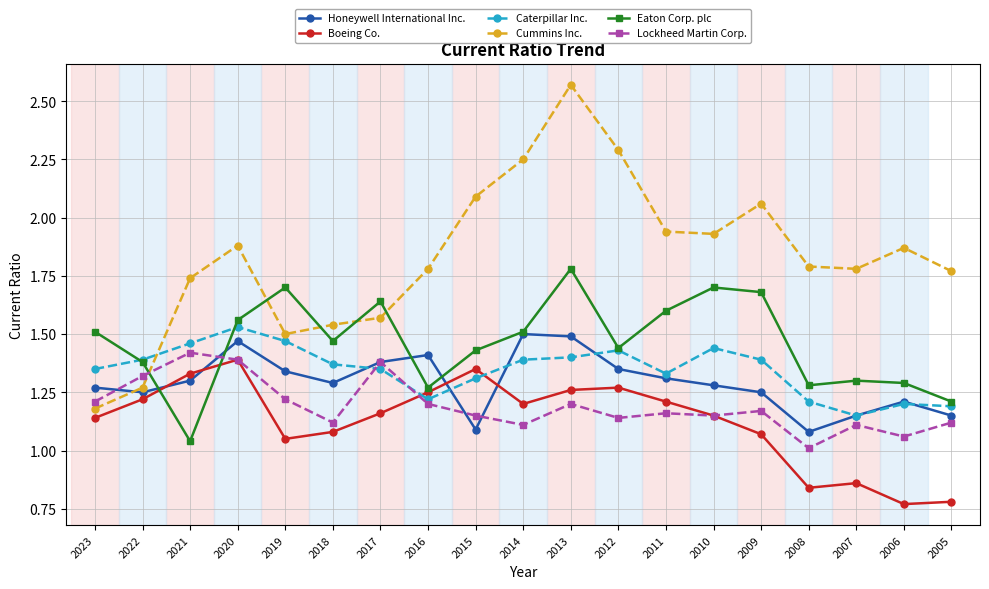

True or false: Caterpillar Inc. and Cummins Inc. intersect in this chart.

True